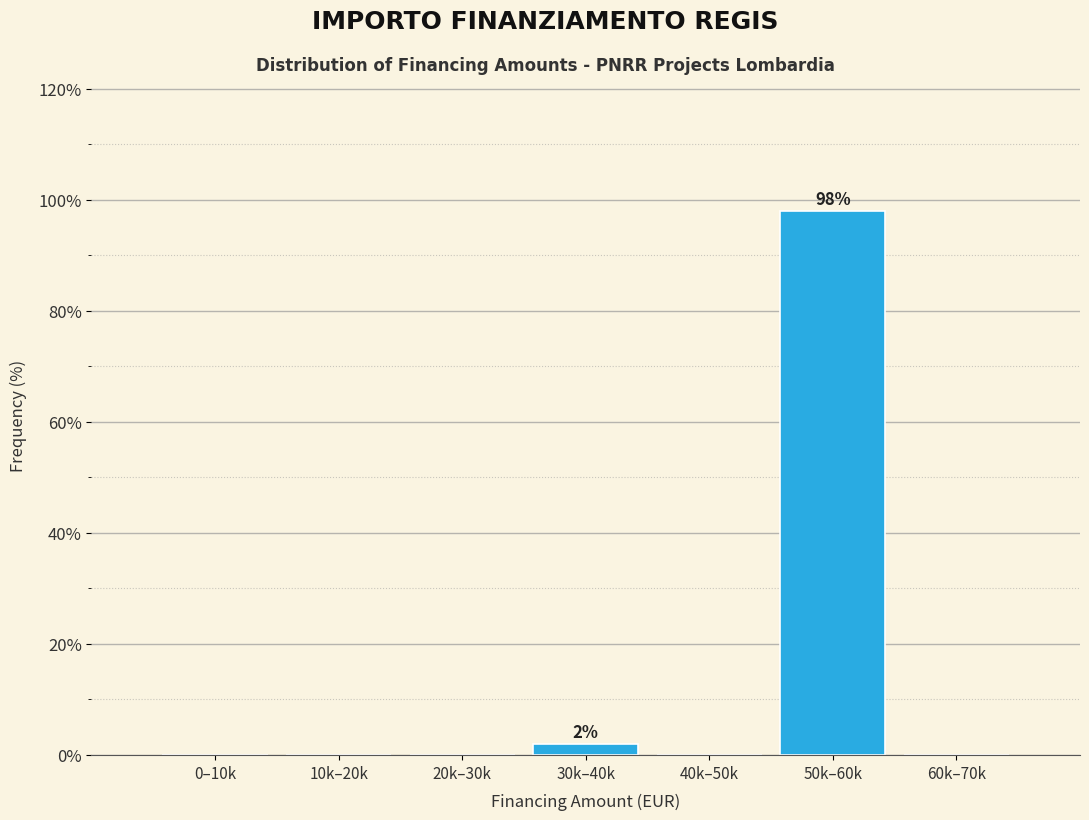

Reading left to right, list all the values displayed in this chart.

0–10k=0	10k–20k=0	20k–30k=0	30k–40k=2	40k–50k=0	50k–60k=98	60k–70k=0